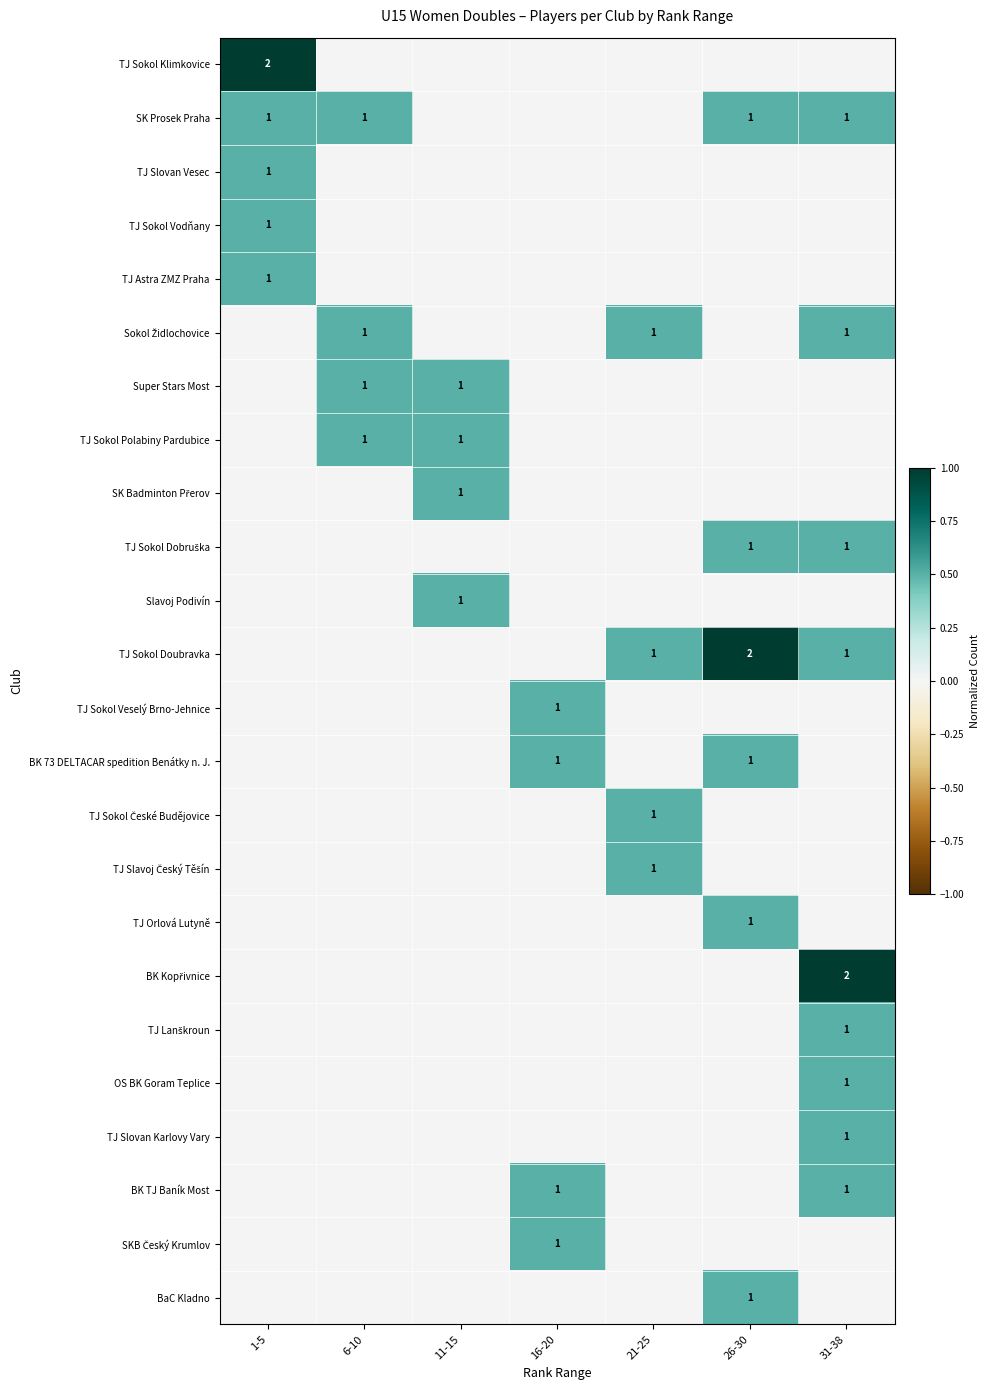

Which category has the lowest value across all series?

6-10